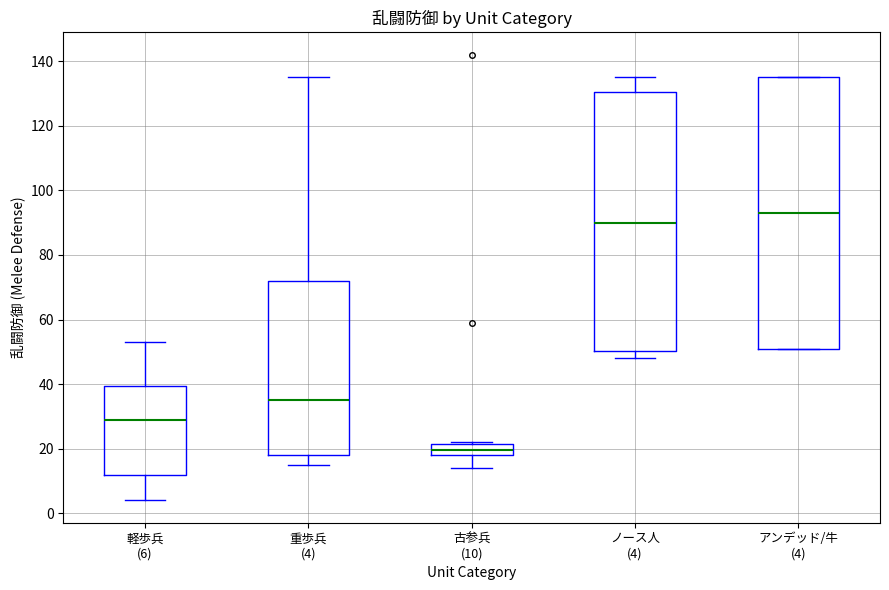

Reading left to right, transcribe this box plot: for each box, give where its median line is, the range the box spans, and where its two whiskers end, as read against the y-axis. The values are not printed on the chart, so give them approximately, as read against the axis.

軽歩兵 (6): median 30, box 12 to 40, whiskers 4 to 54
重歩兵 (4): median 36, box 18 to 72, whiskers 16 to 136
古参兵 (10): median 20, box 18 to 22, whiskers 14 to 22
ノース人 (4): median 90, box 50 to 130, whiskers 48 to 136
アンデッド/牛 (4): median 94, box 52 to 136, whiskers 52 to 136